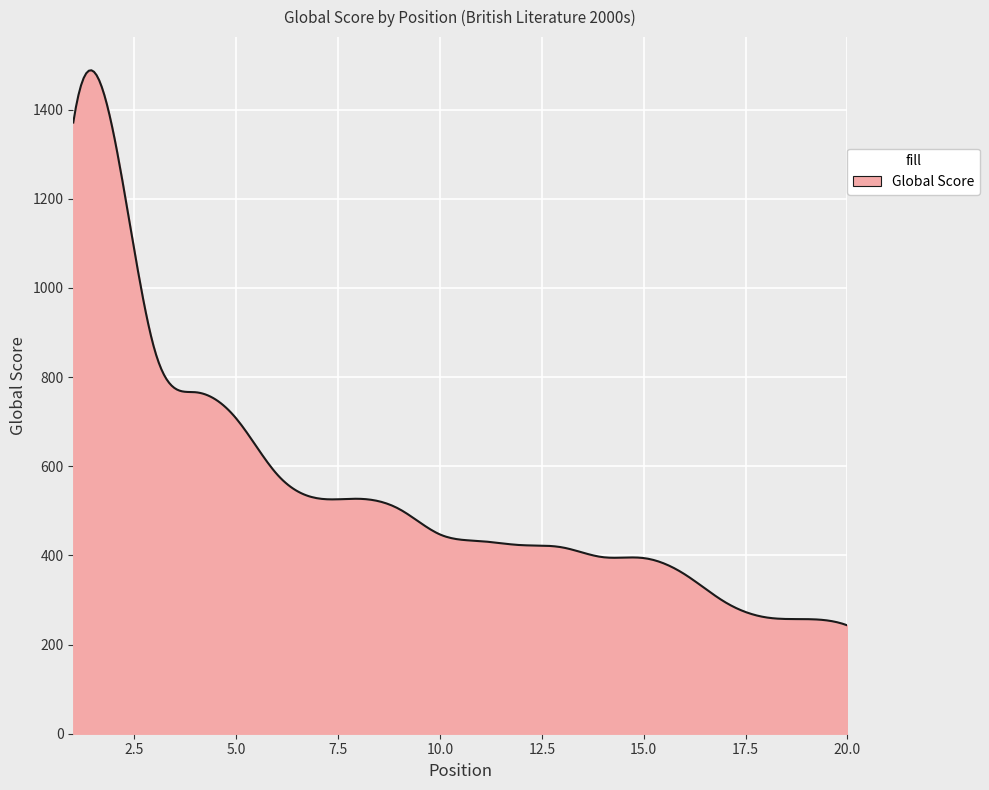

What is the difference between the maximum and minimum values?

1245.2